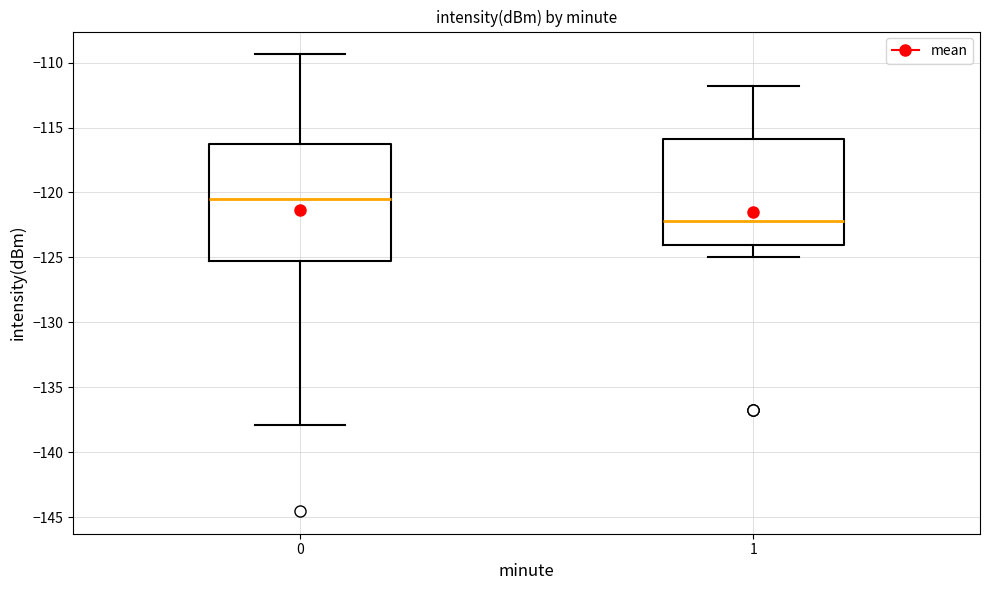

Reading left to right, transcribe this box plot: for each box, give where its median line is, the range the box spans, and where its two whiskers end, as read against the y-axis. The values are not printed on the chart, so give them approximately, as read against the axis.

0: median -120.5, box -125.0 to -116.5, whiskers -138.0 to -109.5
1: median -122.0, box -124.0 to -116.0, whiskers -125.0 to -112.0